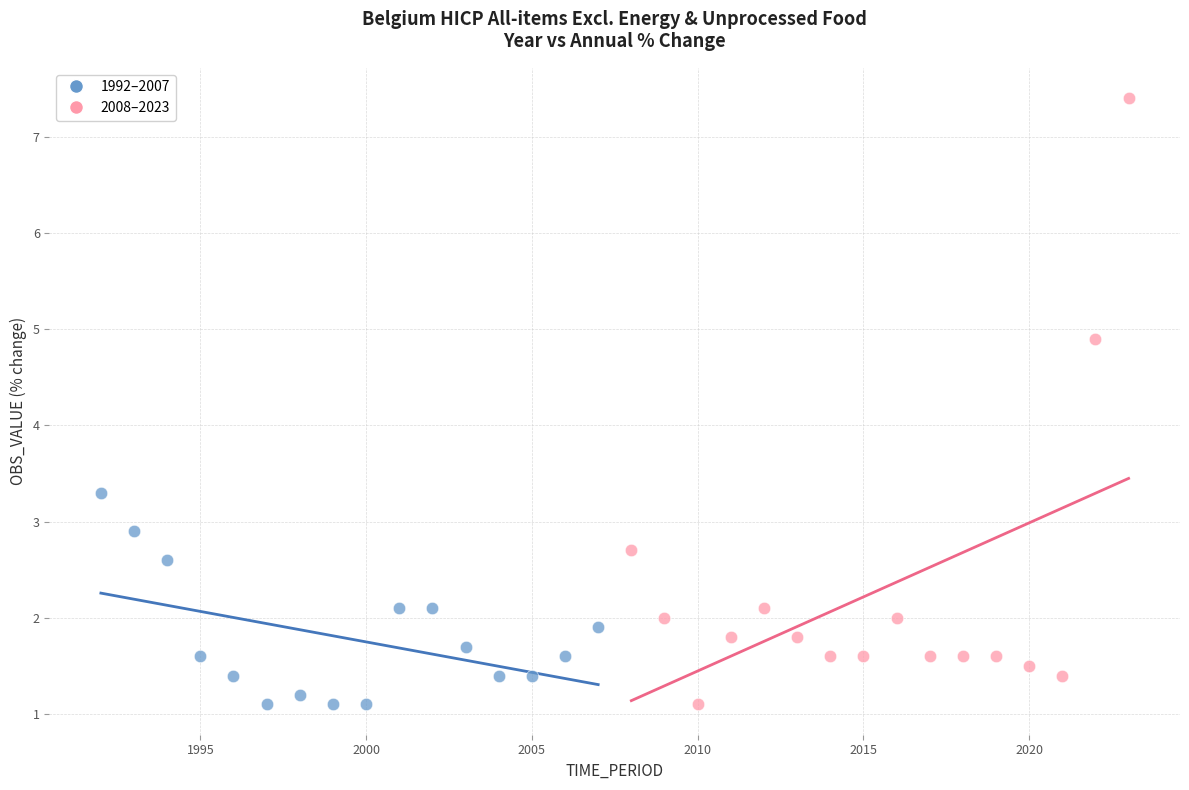

Which series contains the highest Y value?

2008–2023